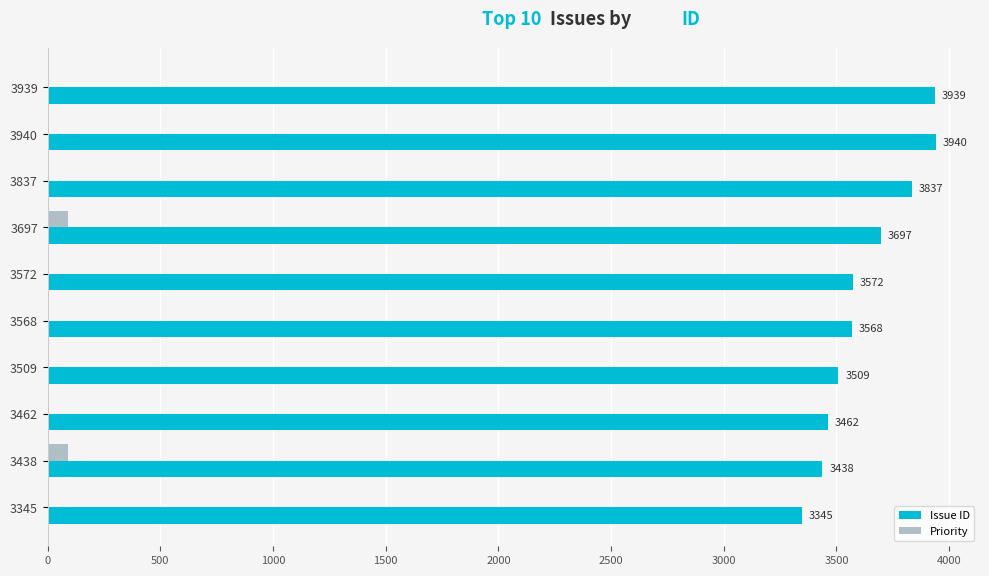

What are all the series names shown in the legend?

Issue ID, Priority